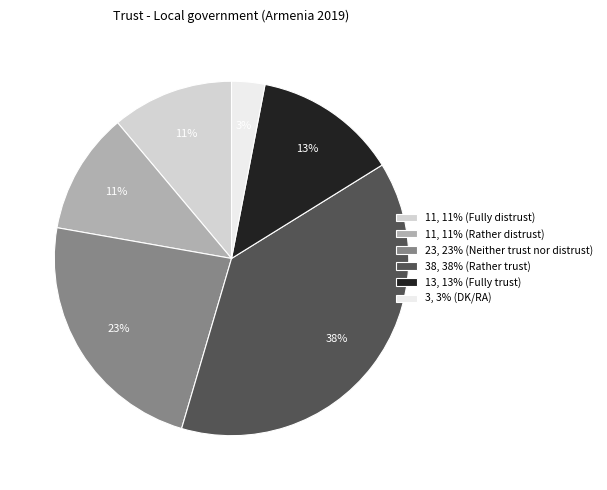

Which has a higher value, 3, 3% (DK/RA) or 11, 11% (Fully distrust)?

11, 11% (Fully distrust)